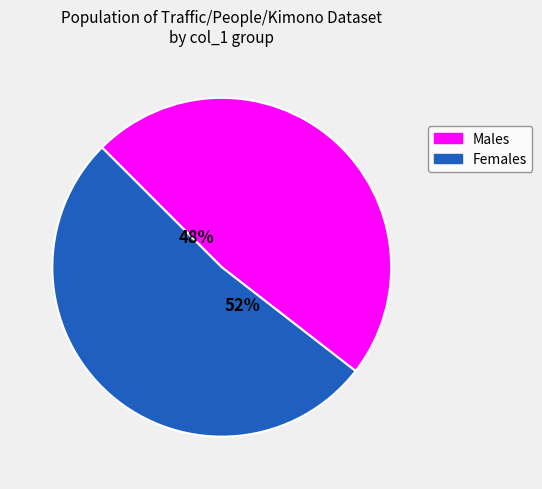

Between Males and Females, which is larger?

Females